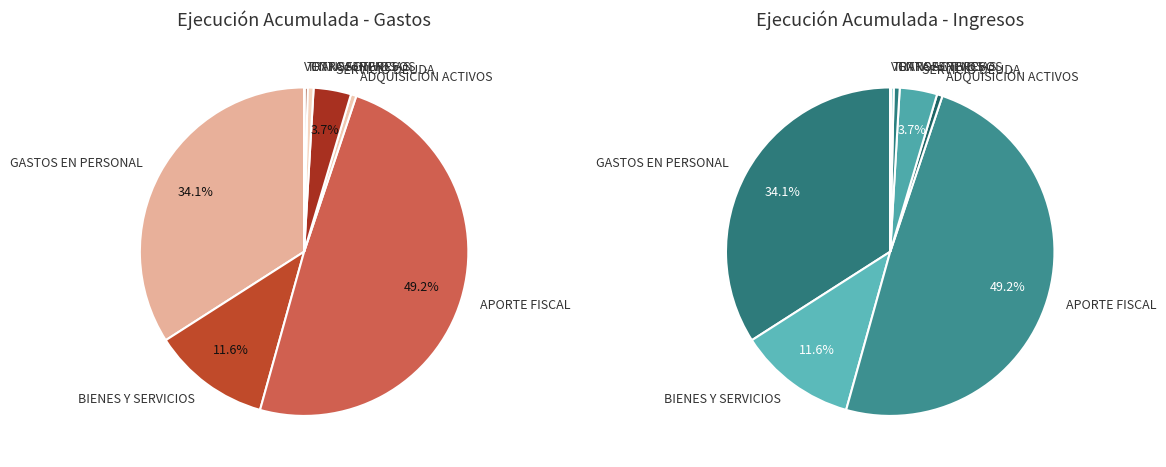

What percentage is the GASTOS EN PERSONAL slice, to the nearest percent?

34%